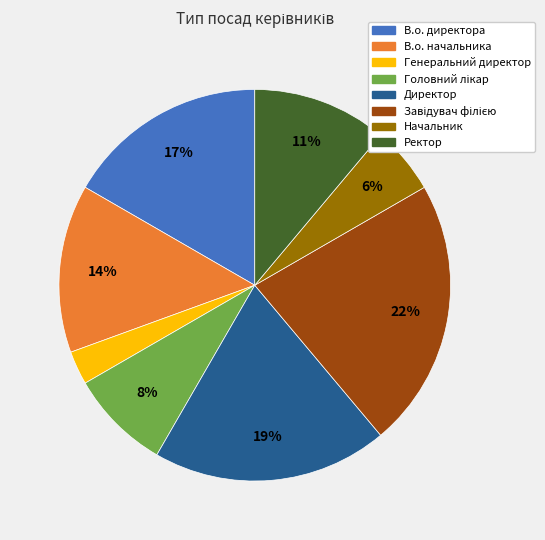

Is it true that В.о. директора is 6% of the pie?

False